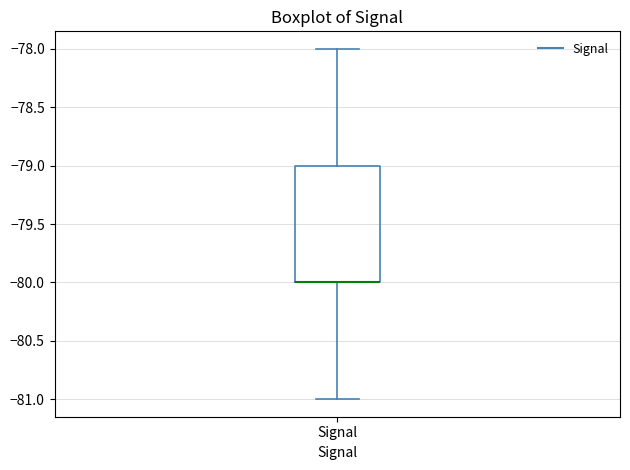

Where does the upper whisker of the box for Signal end on the y-axis? The values are not printed on the chart, so give them approximately, as read against the axis.

-78